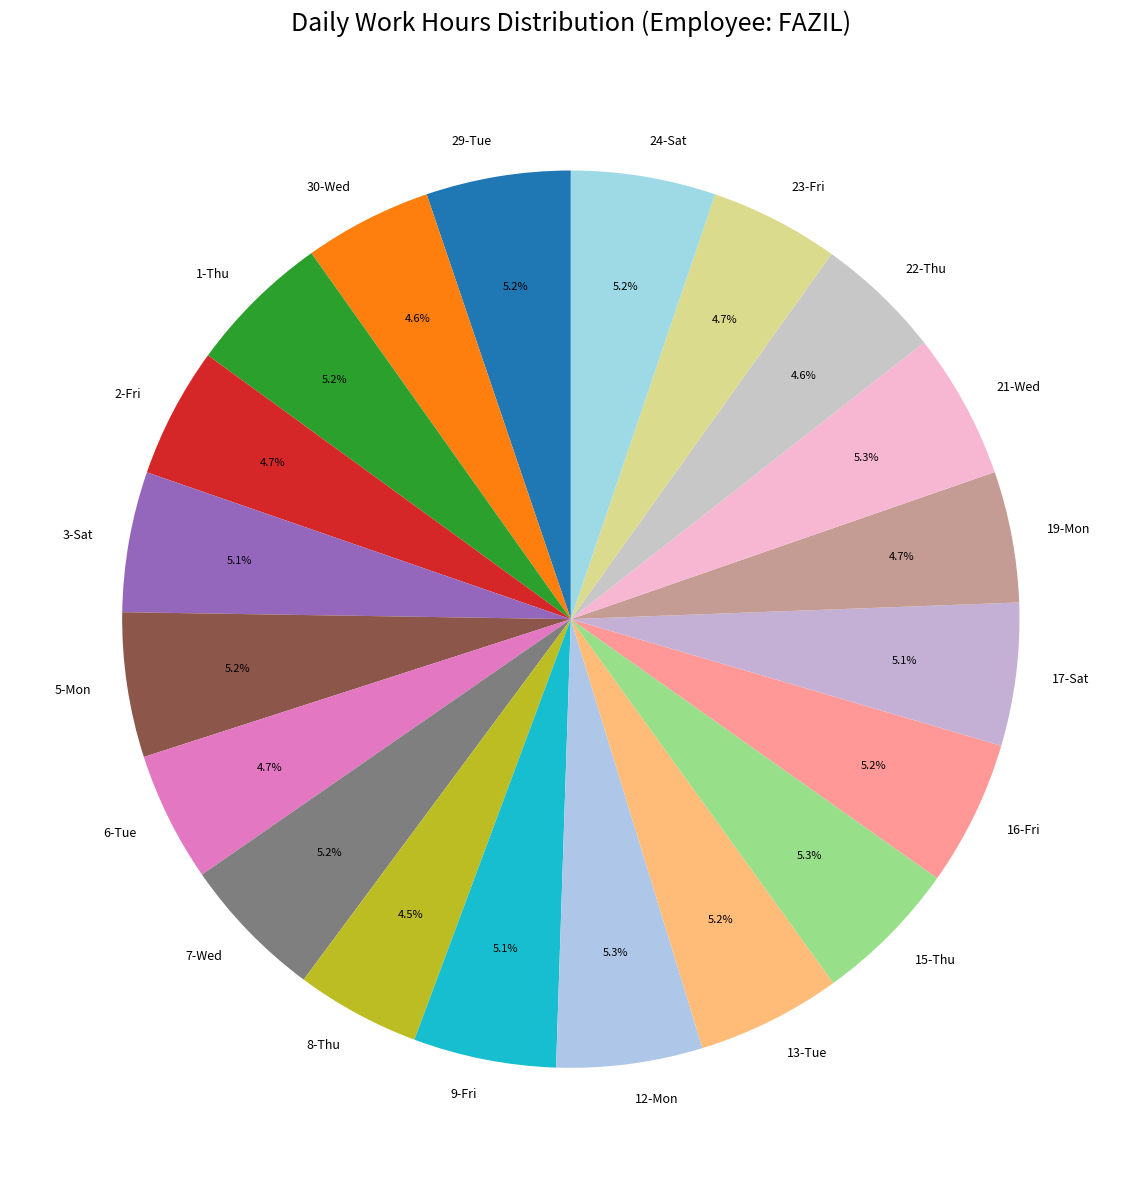

To the nearest percent, what portion does 5-Mon represent?

5%